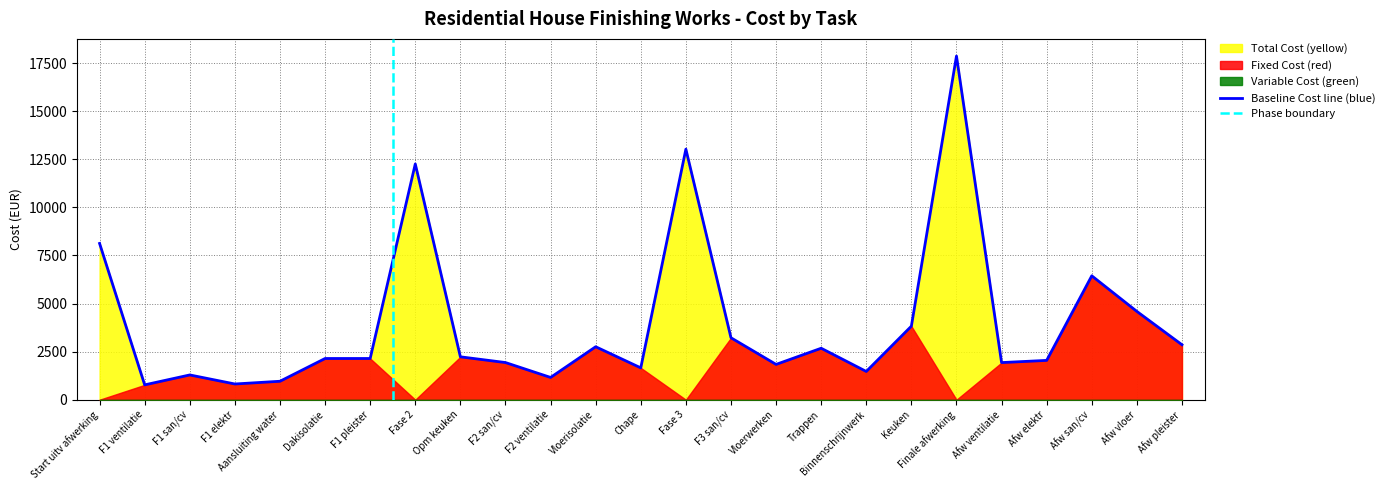

Between Fase 2 and F1 san/cv, which is larger?

Fase 2